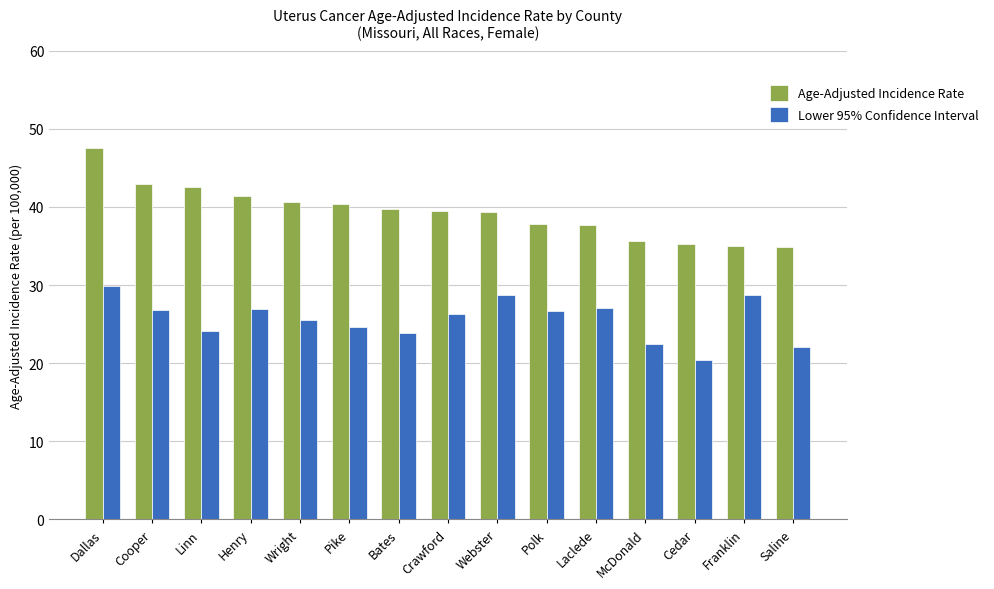

List the series in order of their peak value, lowest first.

Lower 95% Confidence Interval, Age-Adjusted Incidence Rate